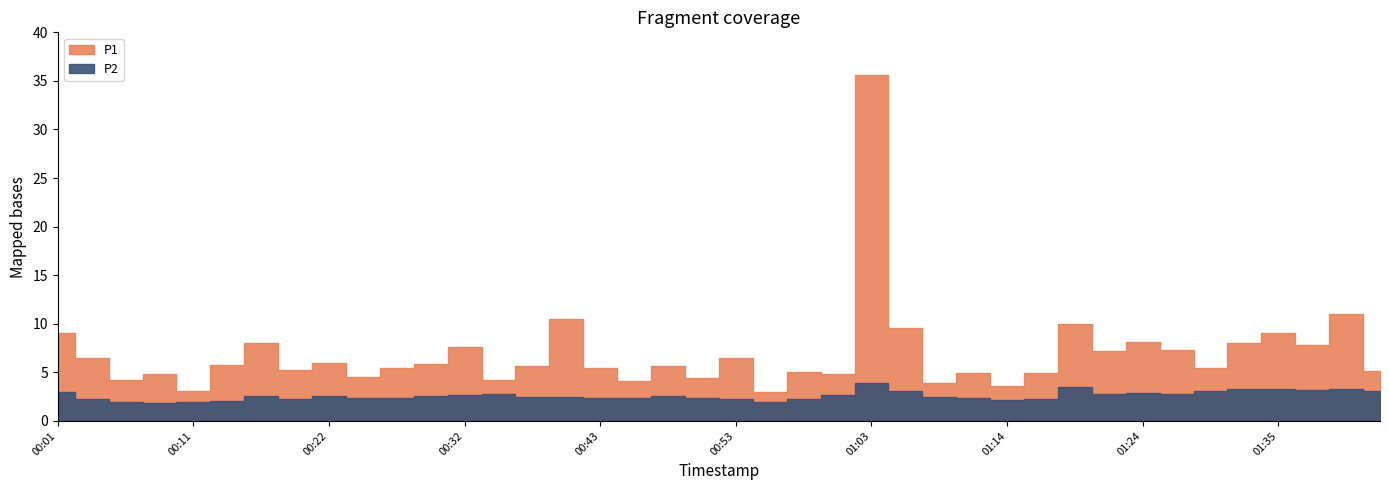

Which series has the widest spread of values?

P1